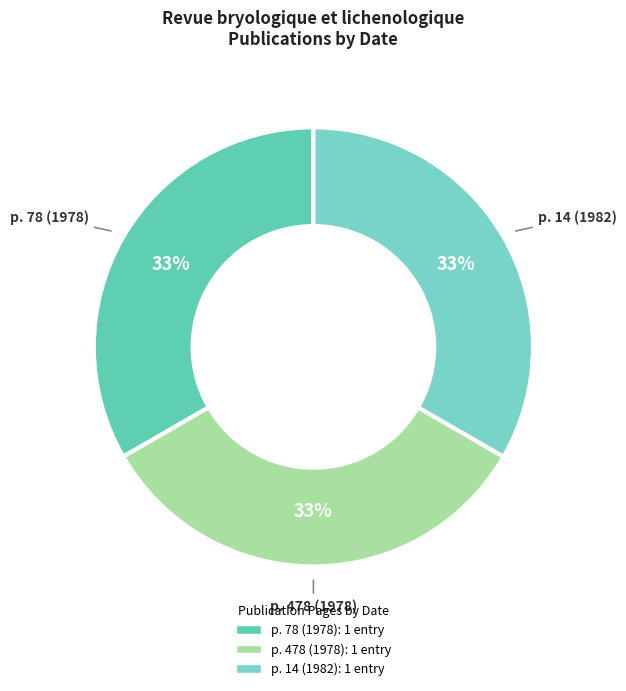

Does any single category account for the majority?

No